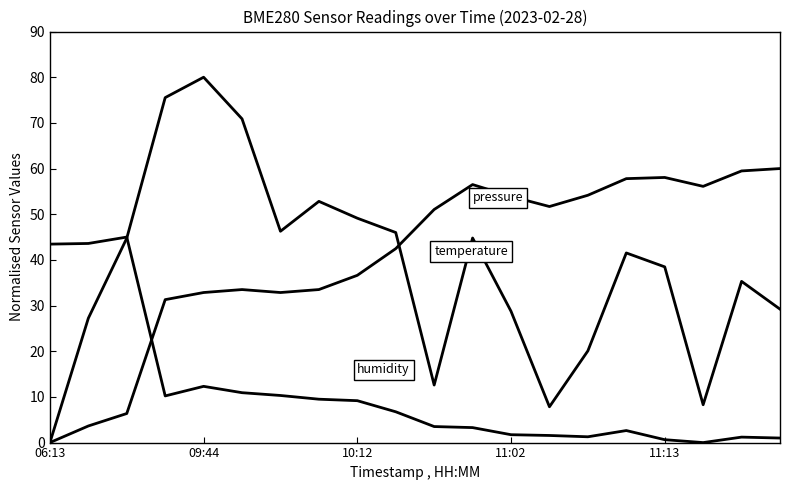

How many lines are shown in the chart?

3